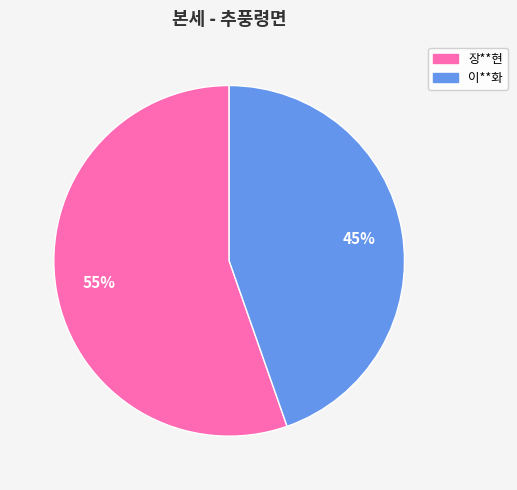

What is the ratio of the value at 장**현 to the value at 이**화?

1.2